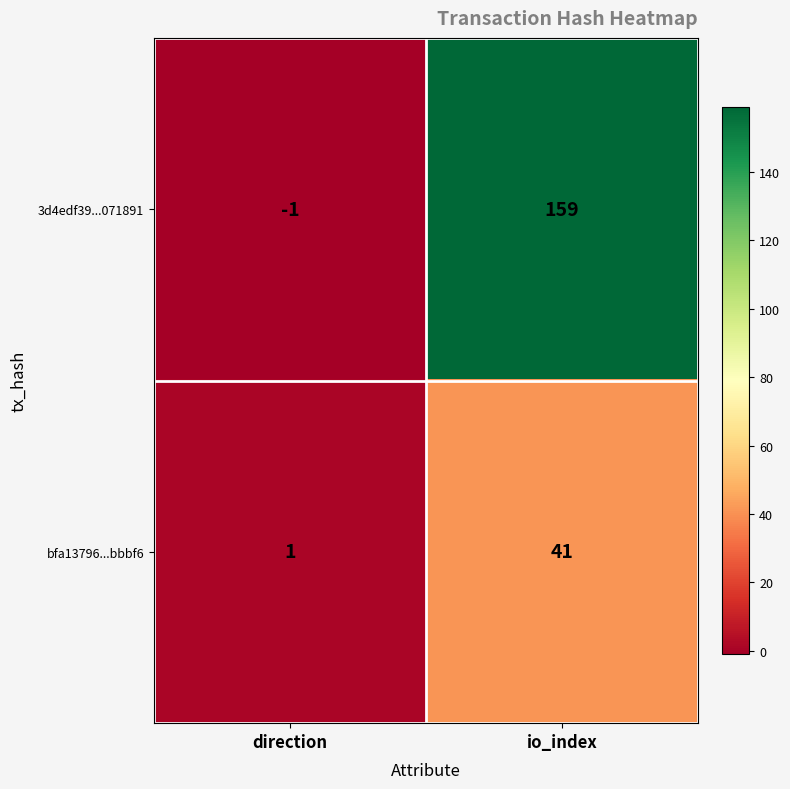

What is the sum of the 3d4edf39...071891 values at direction and io_index?

158